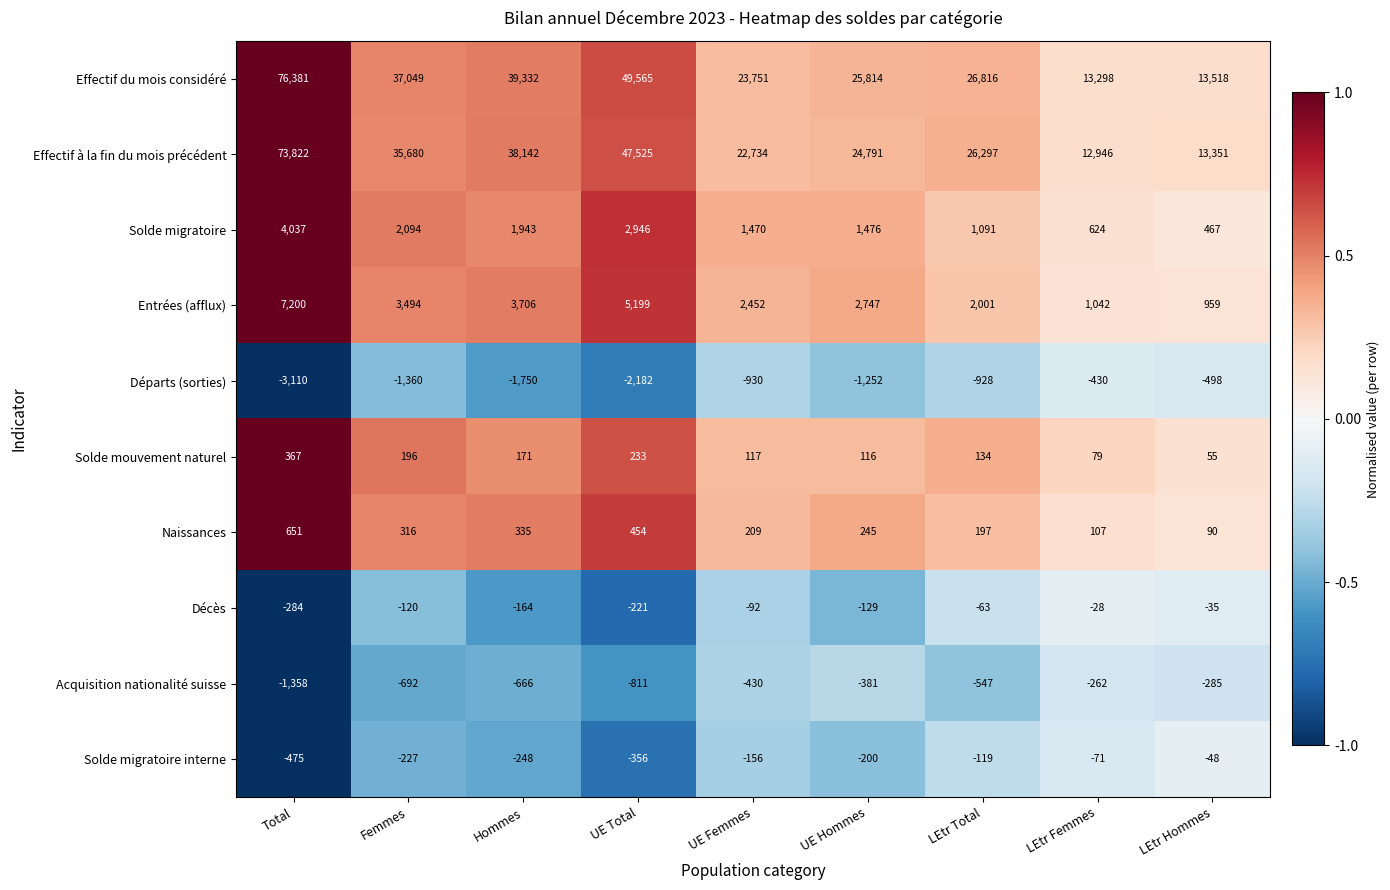

True or false: Solde migratoire interne has a value of -524 at UE Total.

False